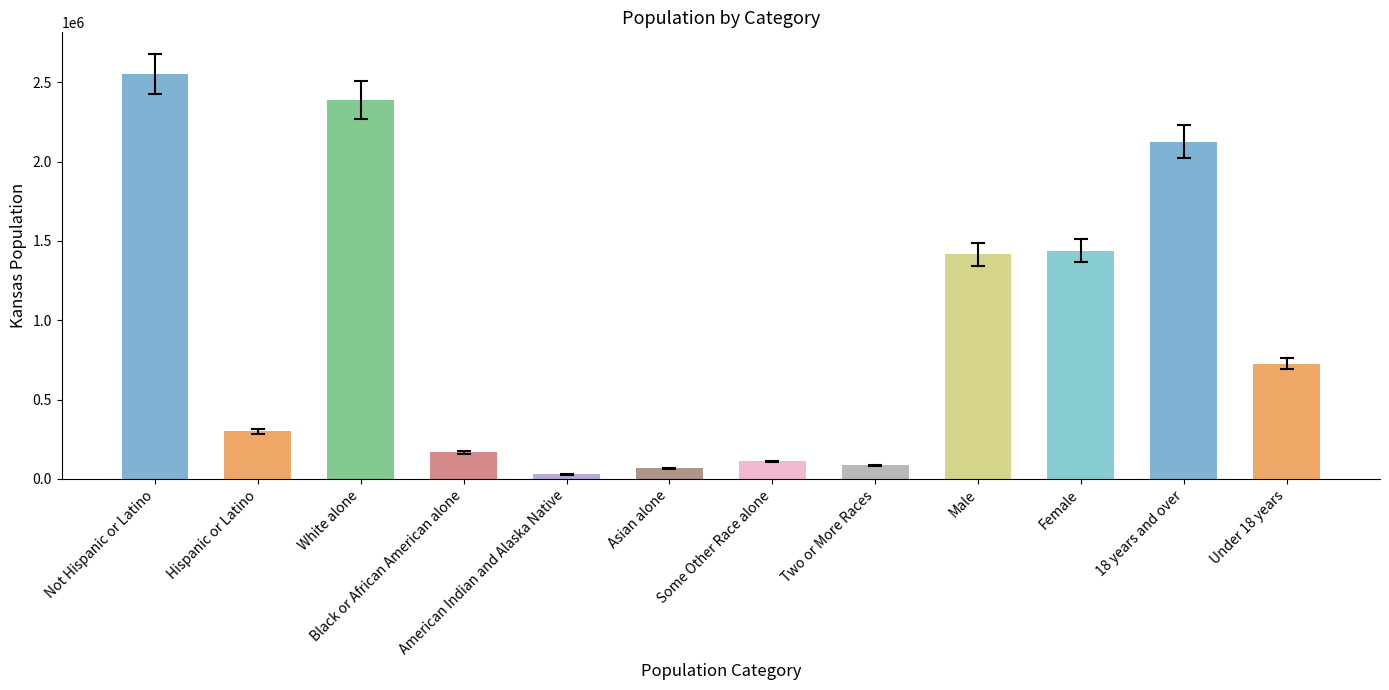

True or false: the data shows 110127 at Some Other Race alone.

True